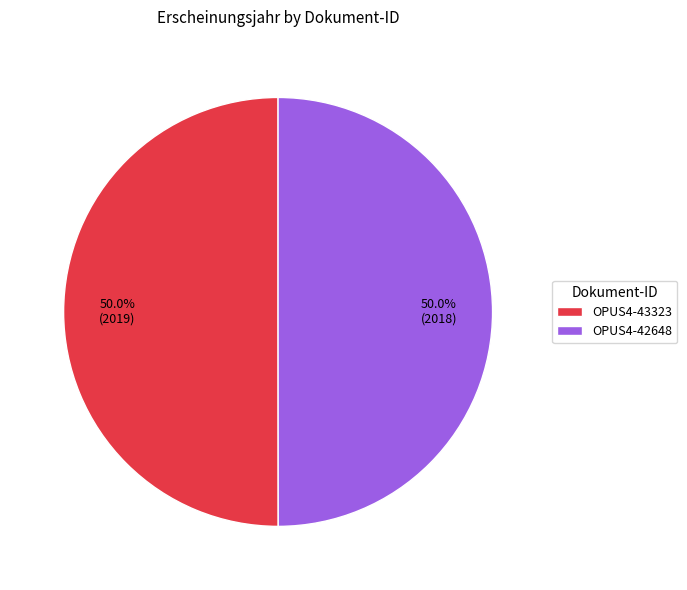

Is the sum of OPUS4-42648 and OPUS4-43323 greater than half?

Yes